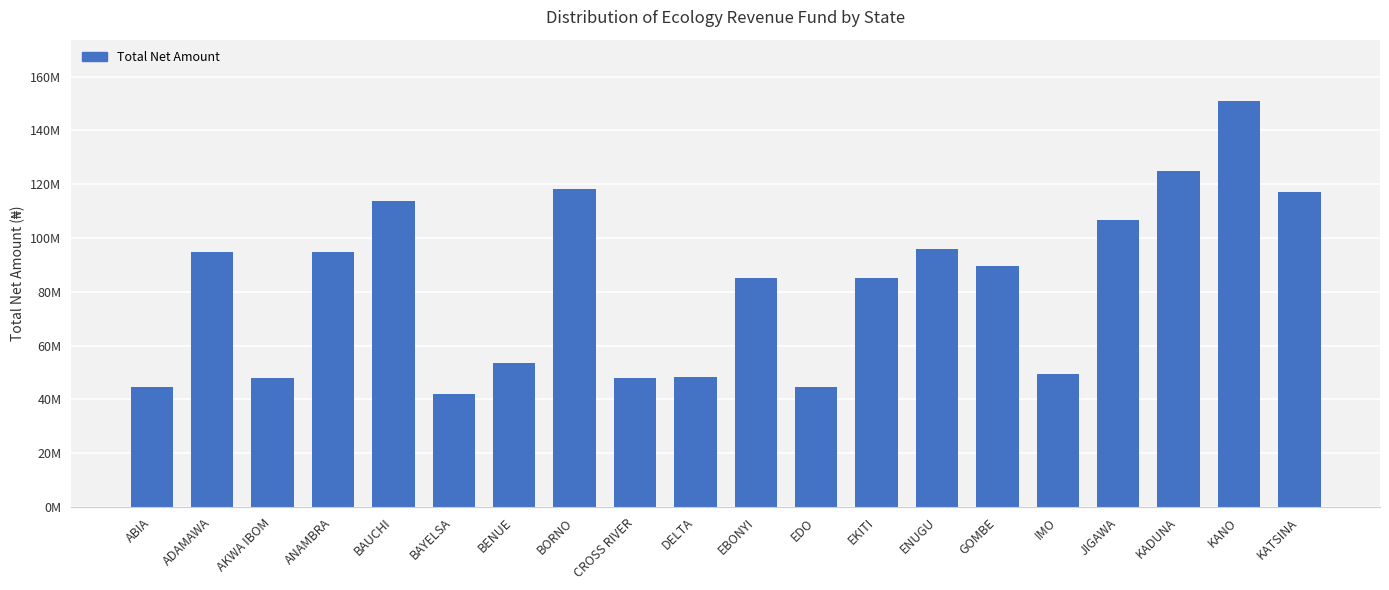

Does the chart contain any negative values?

No